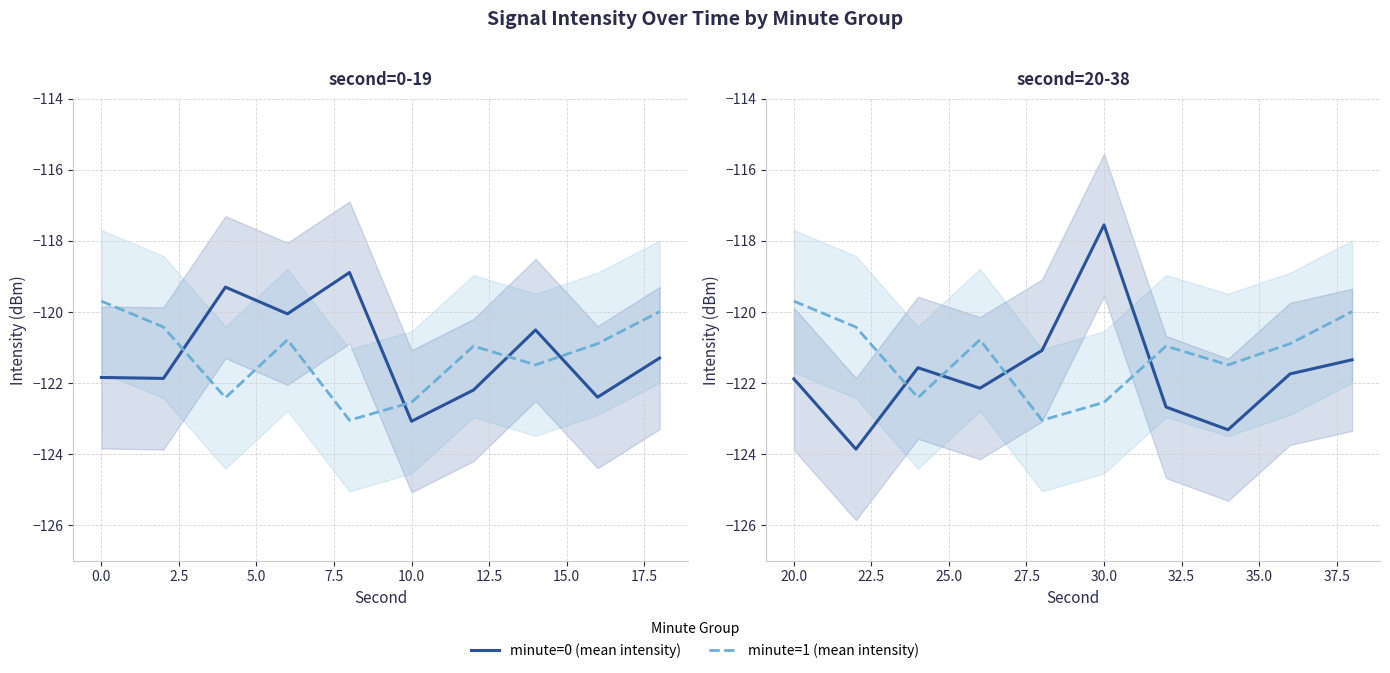

What value does the minute=0 (mean intensity) series have at 2.5?

-121.6